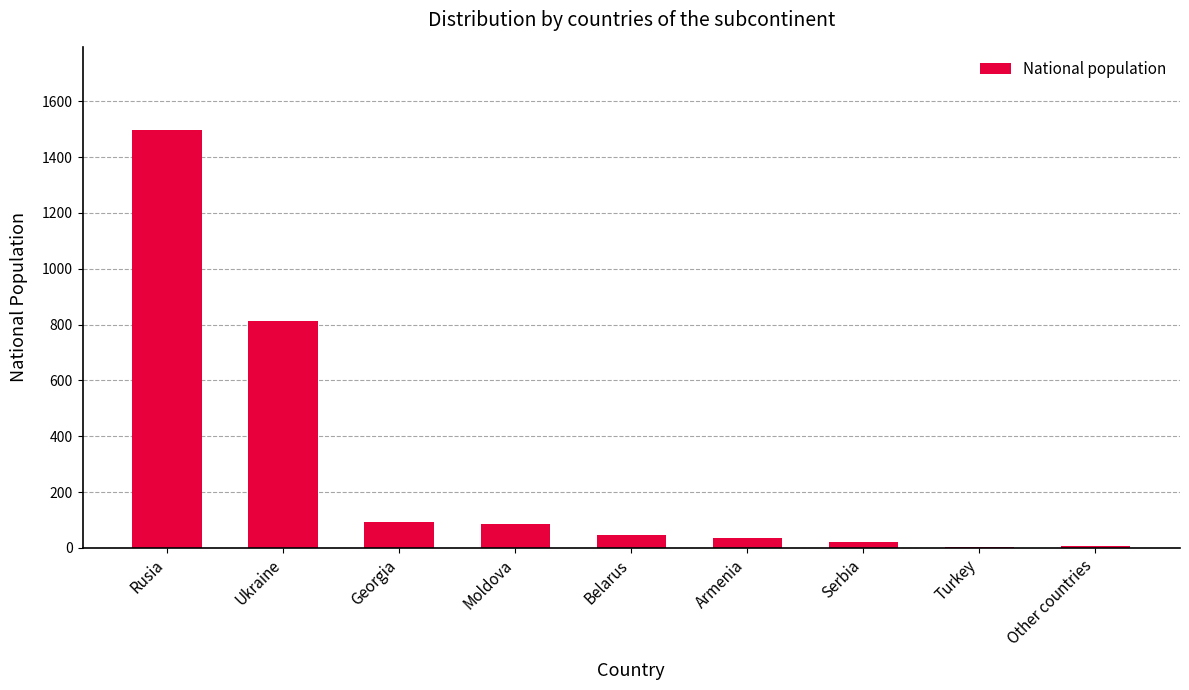

Which has a higher value, Moldova or Ukraine?

Ukraine